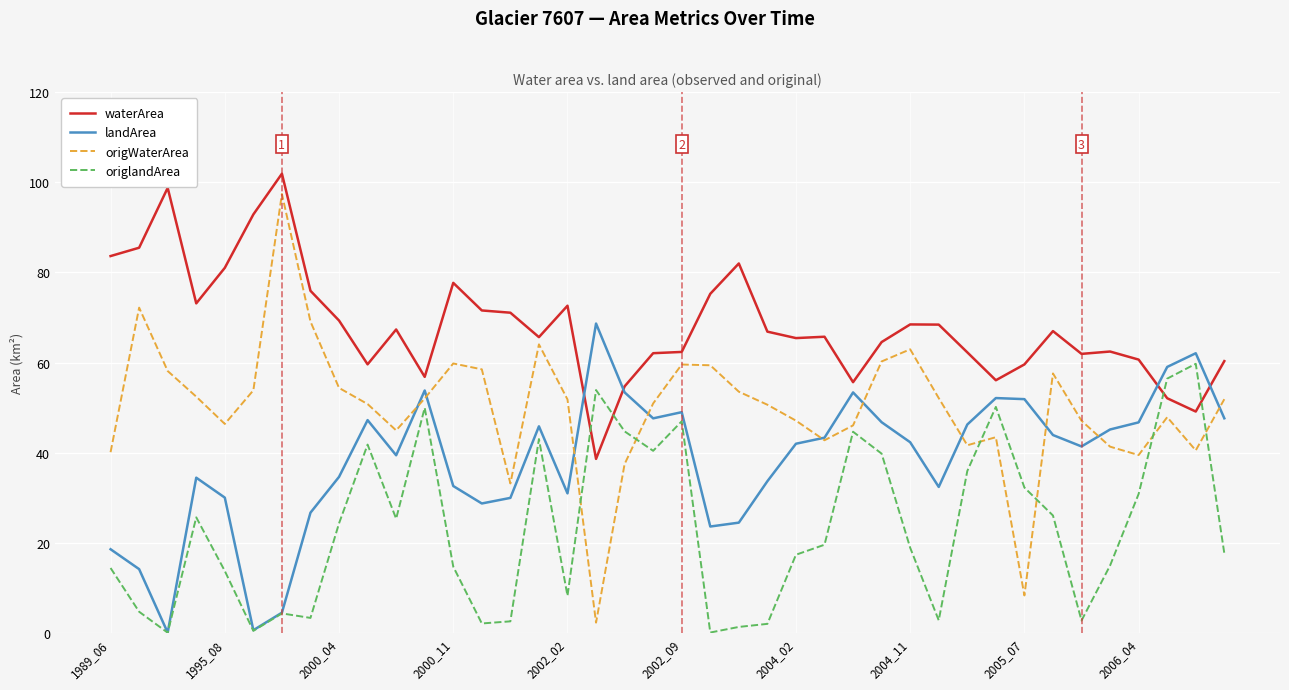

Rank the series by their average value, from lowest to highest.

origlandArea, landArea, origWaterArea, waterArea